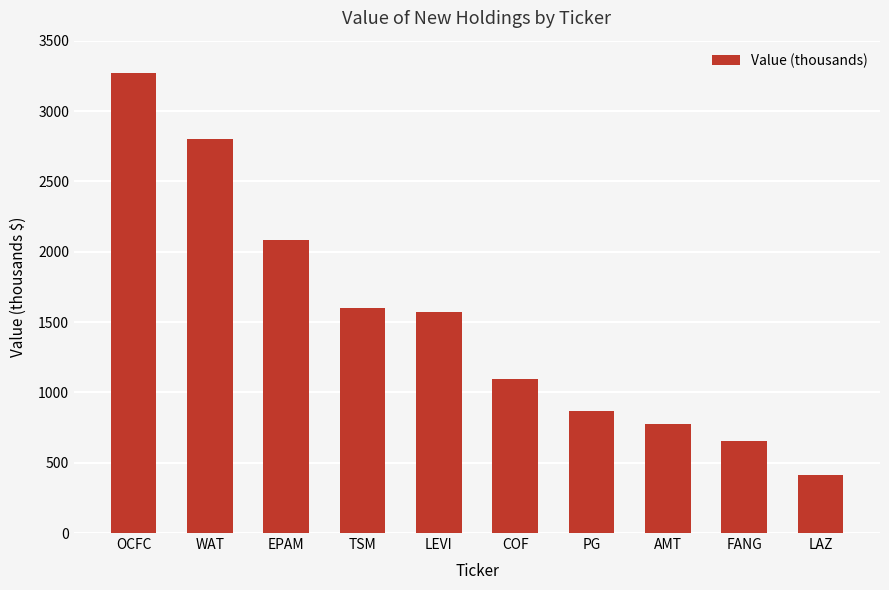

The chart shows a value of 1025 at AMT. True or false?

False